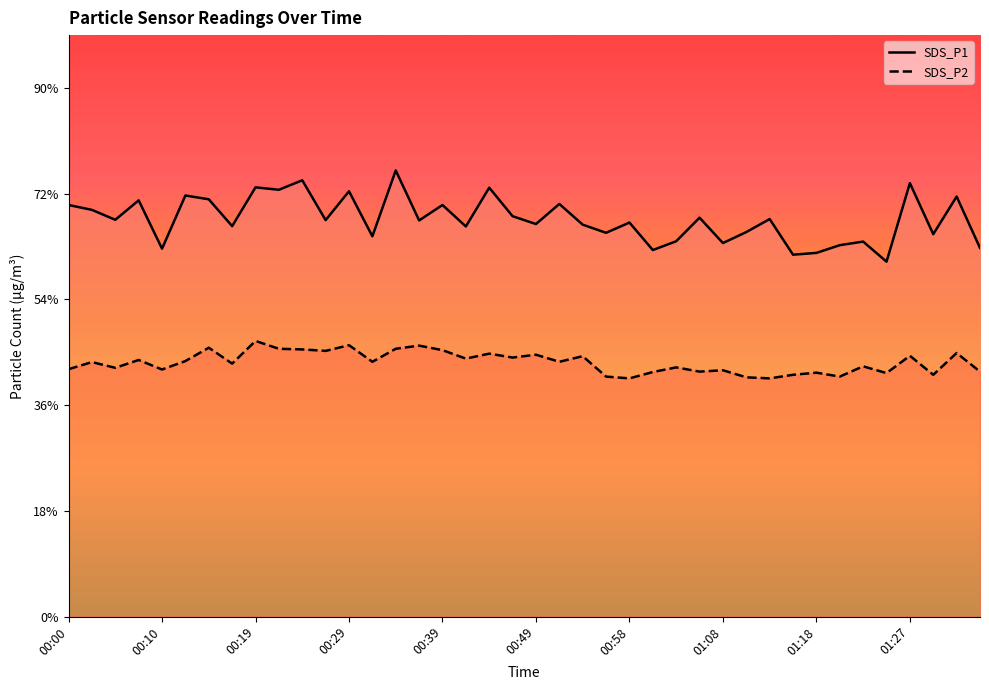

Which series has the largest total across all categories?

SDS_P1